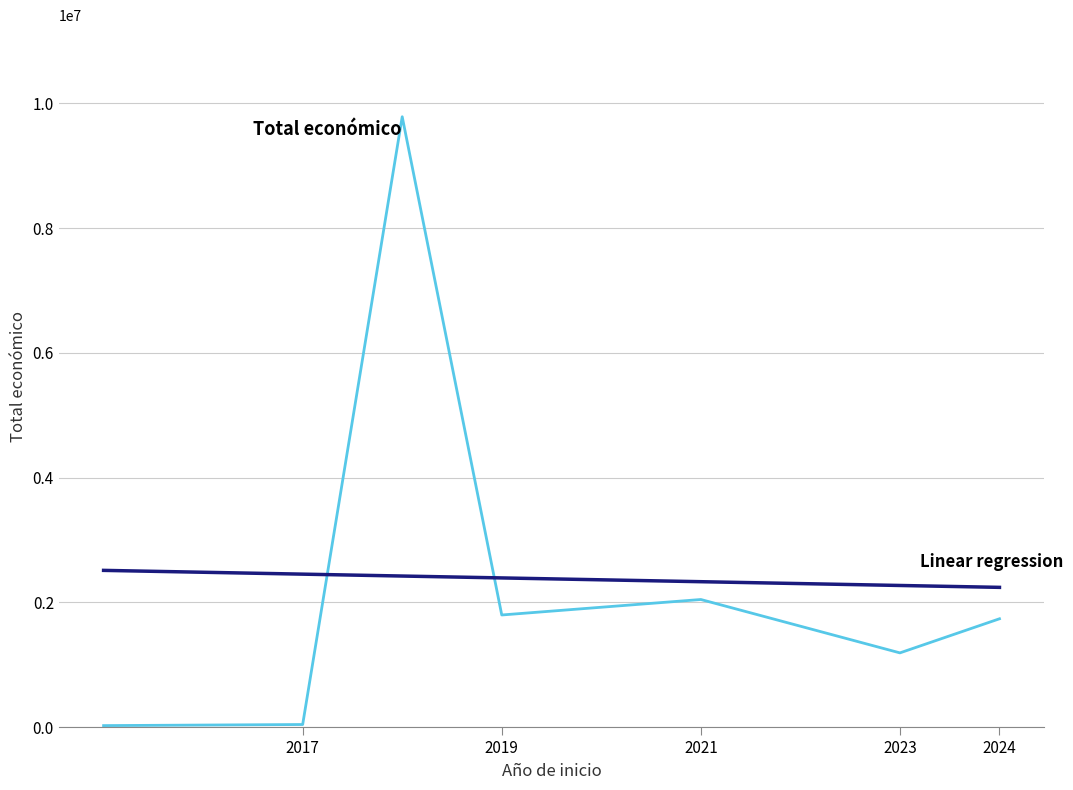

What is the greatest value displayed?

9785849.0